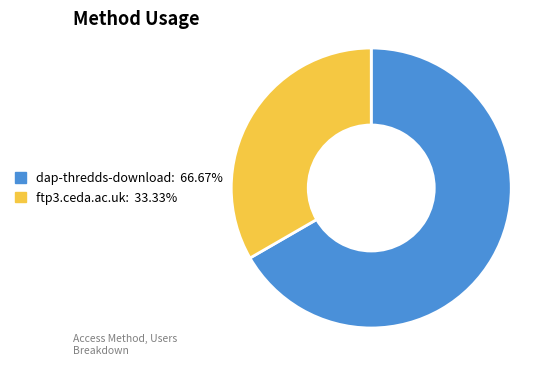

Rank the categories by value from highest to lowest.

dap-thredds-download, ftp3.ceda.ac.uk